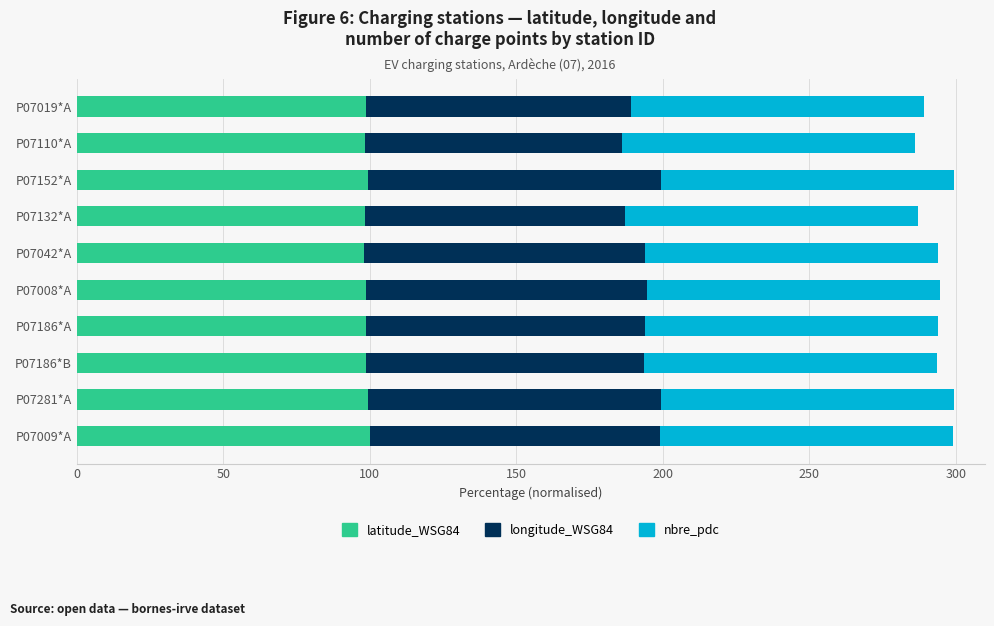

What is the total value across all series at P07009*A?

299.2